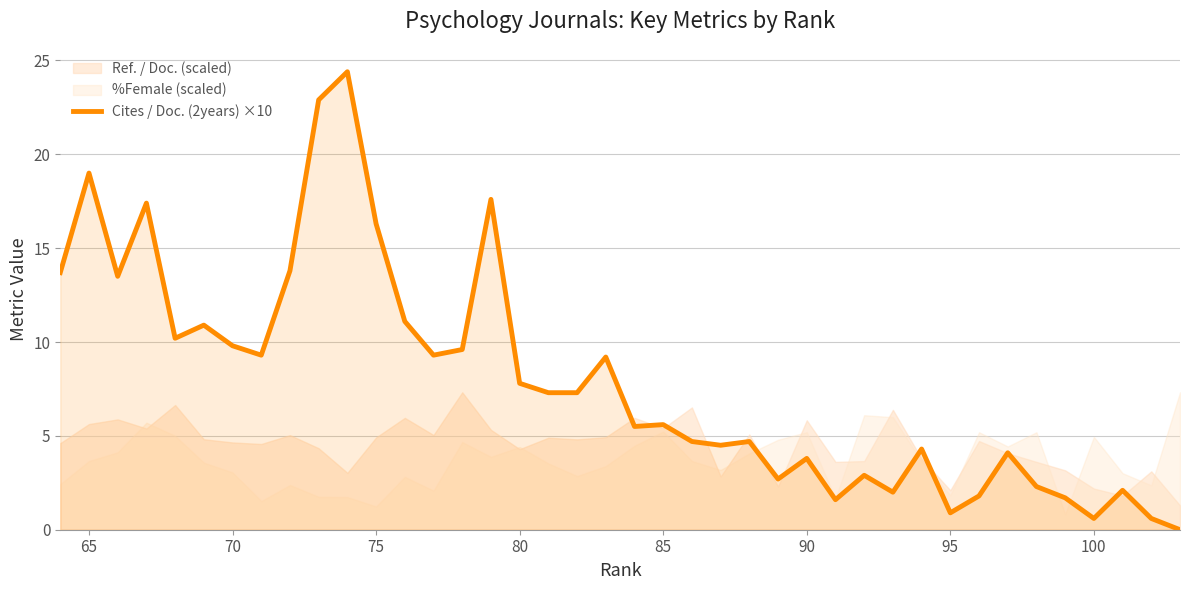

The value at 39 is 23.1. True or false?

False